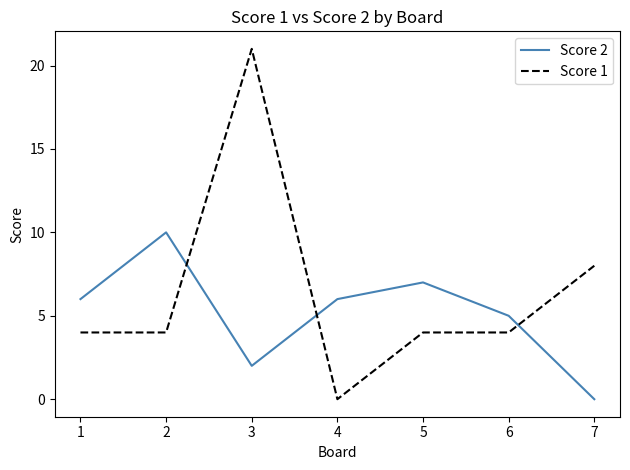

What is the difference between the maximum and minimum values in the Score 1 series?

21